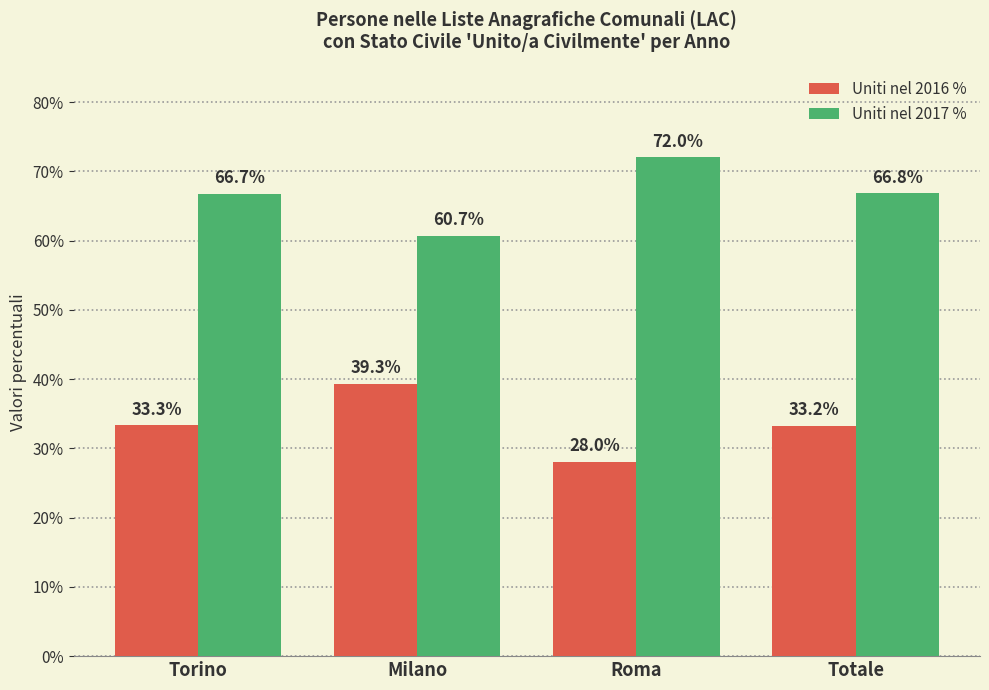

What is the sum of all Uniti nel 2017 % values?

266.2